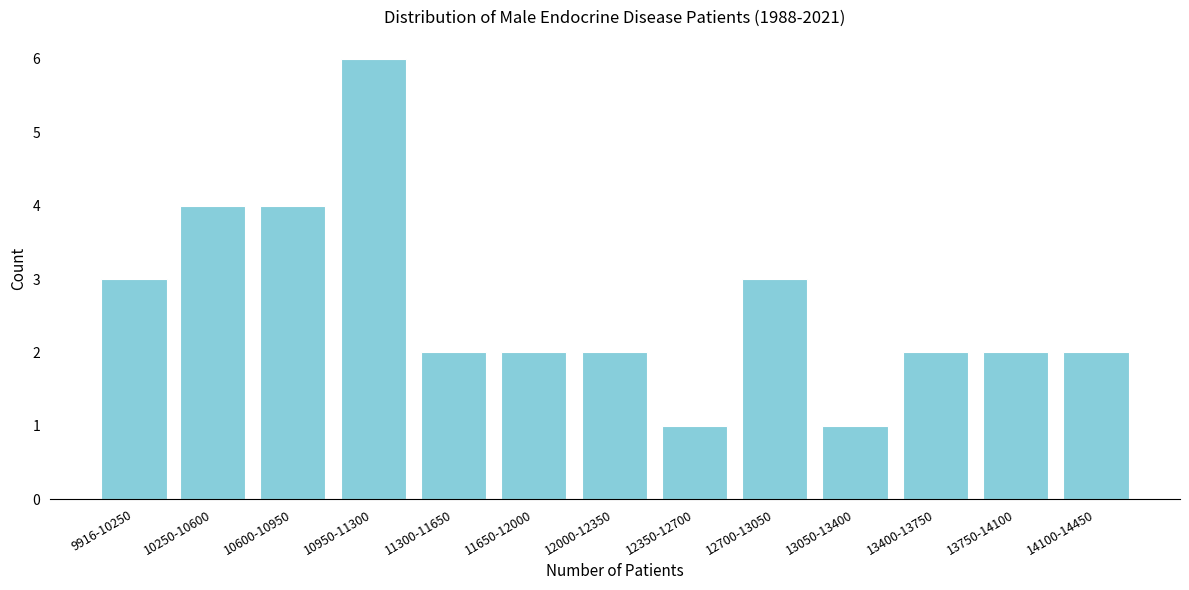

Reading left to right, extract all data points from this chart.

9916-10250=3	10250-10600=4	10600-10950=4	10950-11300=6	11300-11650=2	11650-12000=2	12000-12350=2	12350-12700=1	12700-13050=3	13050-13400=1	13400-13750=2	13750-14100=2	14100-14450=2